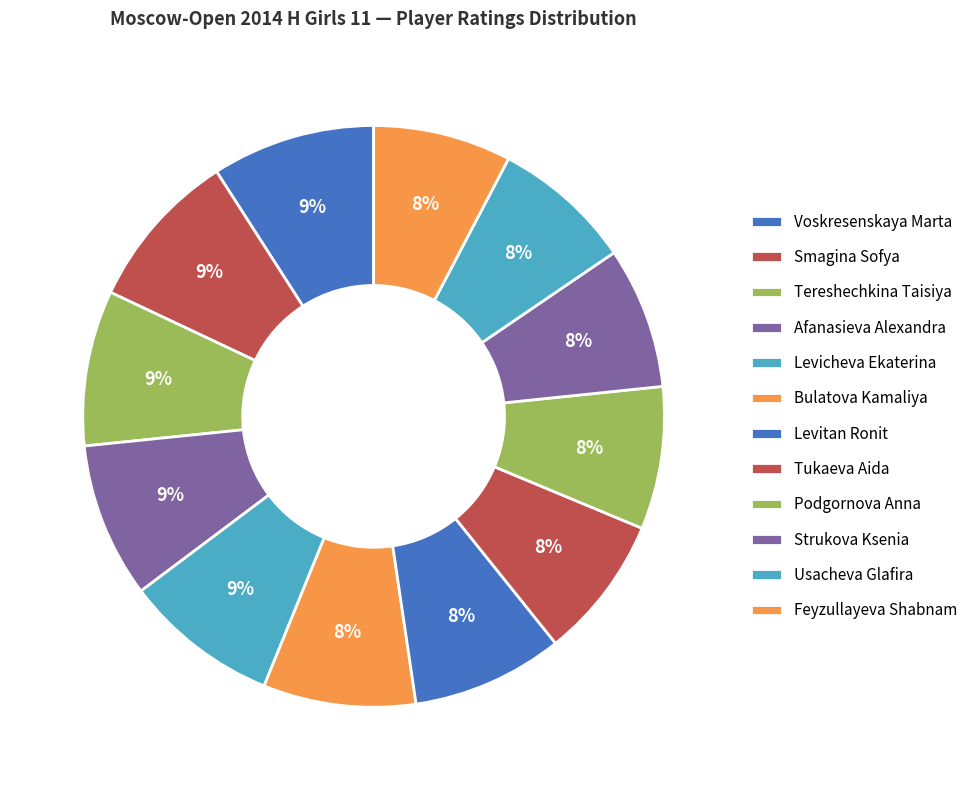

Does Tukaeva Aida account for over 50% of the chart?

No